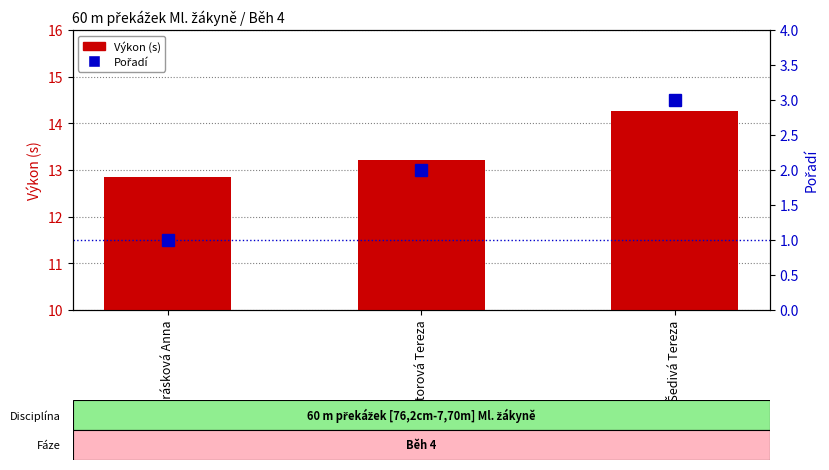

Which label corresponds to the largest value in the chart?

Šedivá Tereza